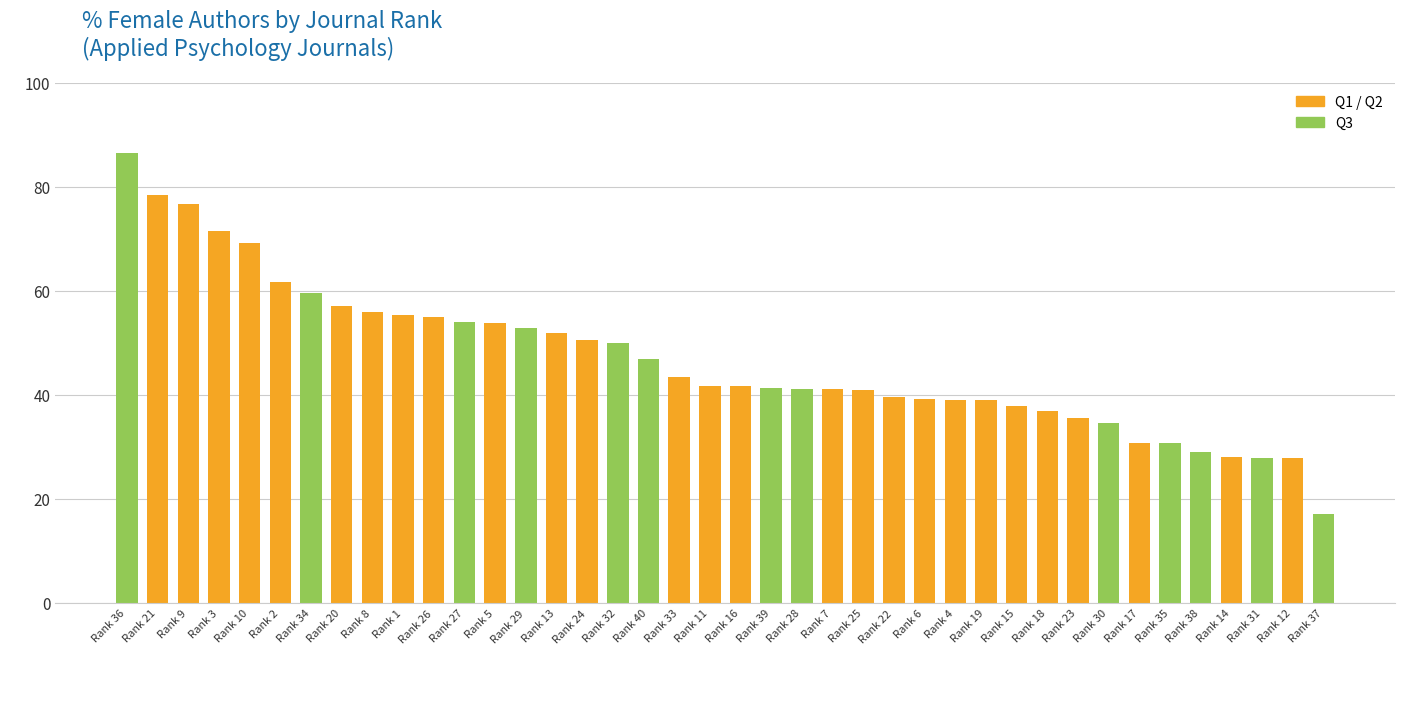

True or false: the data shows 39.0 at Rank 4.

True